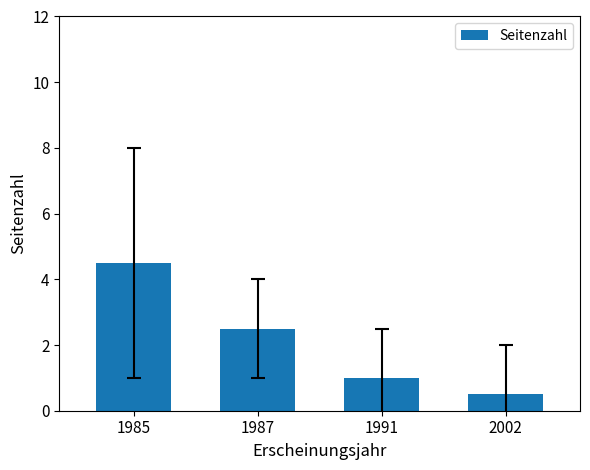

The value at 1991 is 1.0. True or false?

True